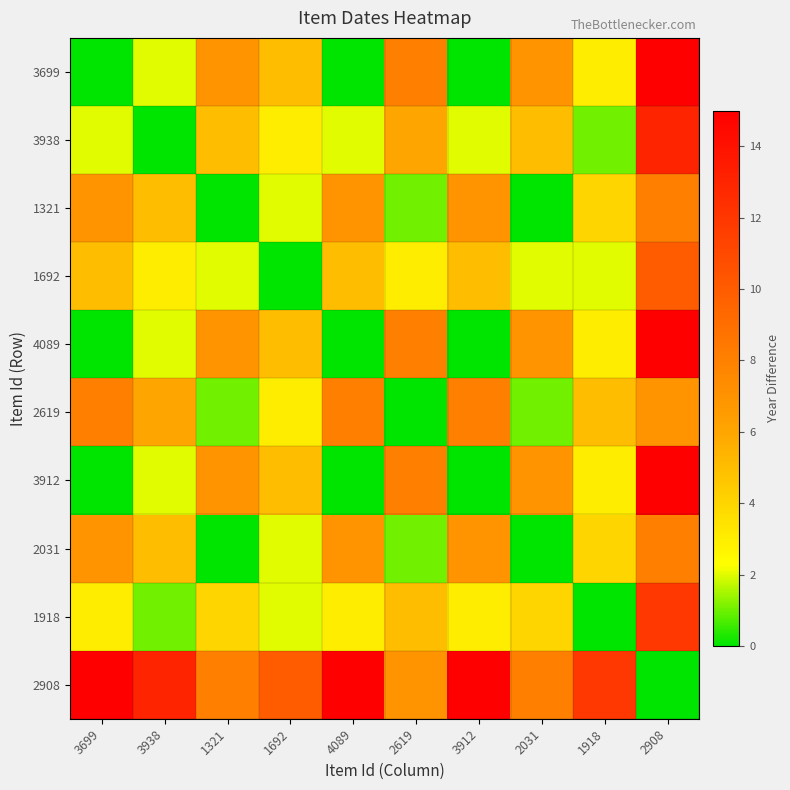

Reading left to right, transcribe all the data shown in this chart.

3699: 3699=0	3938=2	1321=7	1692=5	4089=0	2619=8	3912=0	2031=7	1918=3	2908=15
3938: 3699=2	3938=0	1321=5	1692=3	4089=2	2619=6	3912=2	2031=5	1918=1	2908=13
1321: 3699=7	3938=5	1321=0	1692=2	4089=7	2619=1	3912=7	2031=0	1918=4	2908=8
1692: 3699=5	3938=3	1321=2	1692=0	4089=5	2619=3	3912=5	2031=2	1918=2	2908=10
4089: 3699=0	3938=2	1321=7	1692=5	4089=0	2619=8	3912=0	2031=7	1918=3	2908=15
2619: 3699=8	3938=6	1321=1	1692=3	4089=8	2619=0	3912=8	2031=1	1918=5	2908=7
3912: 3699=0	3938=2	1321=7	1692=5	4089=0	2619=8	3912=0	2031=7	1918=3	2908=15
2031: 3699=7	3938=5	1321=0	1692=2	4089=7	2619=1	3912=7	2031=0	1918=4	2908=8
1918: 3699=3	3938=1	1321=4	1692=2	4089=3	2619=5	3912=3	2031=4	1918=0	2908=12
2908: 3699=15	3938=13	1321=8	1692=10	4089=15	2619=7	3912=15	2031=8	1918=12	2908=0